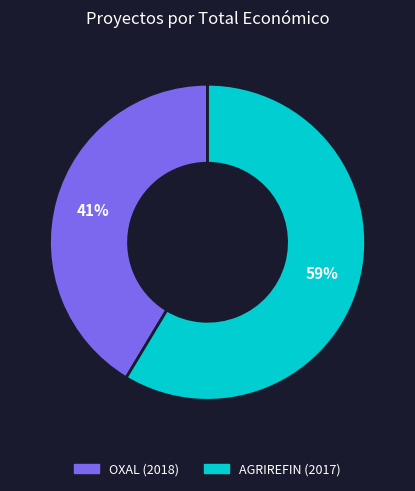

How many slices are in this pie chart?

2